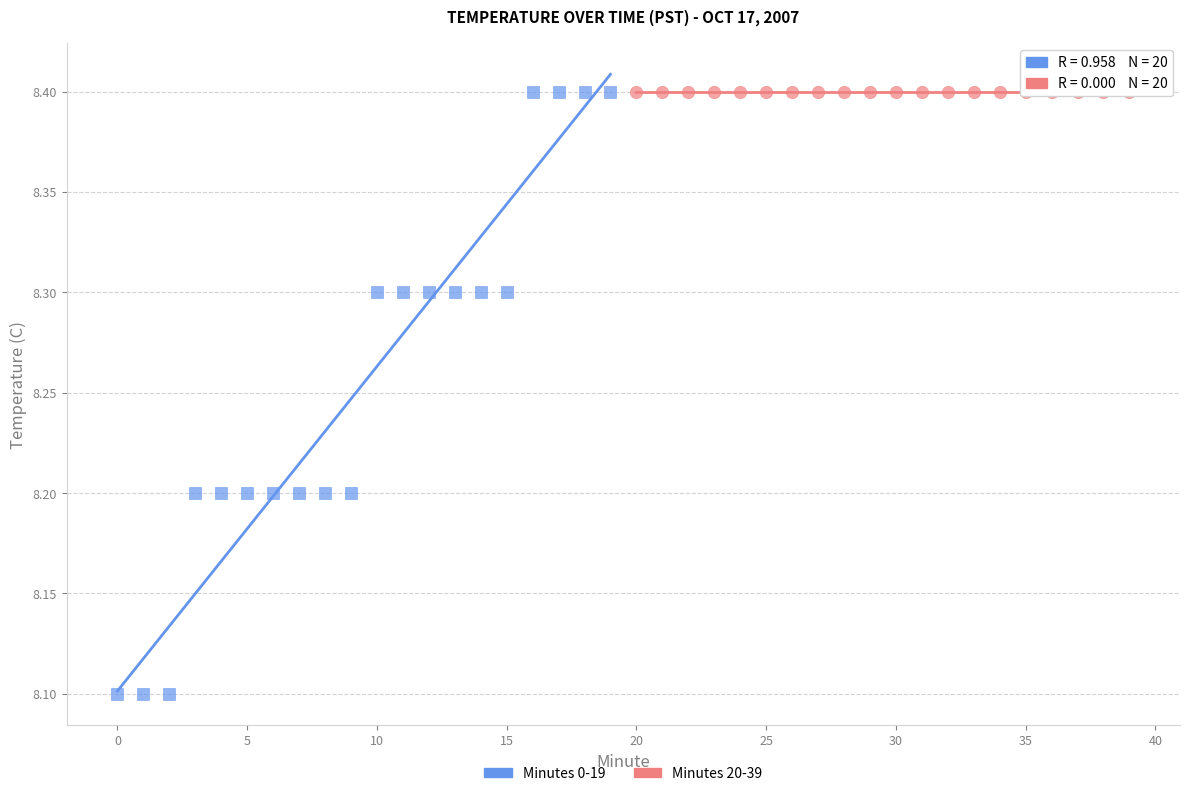

Which series contains the lowest Y value?

Minutes 0-19